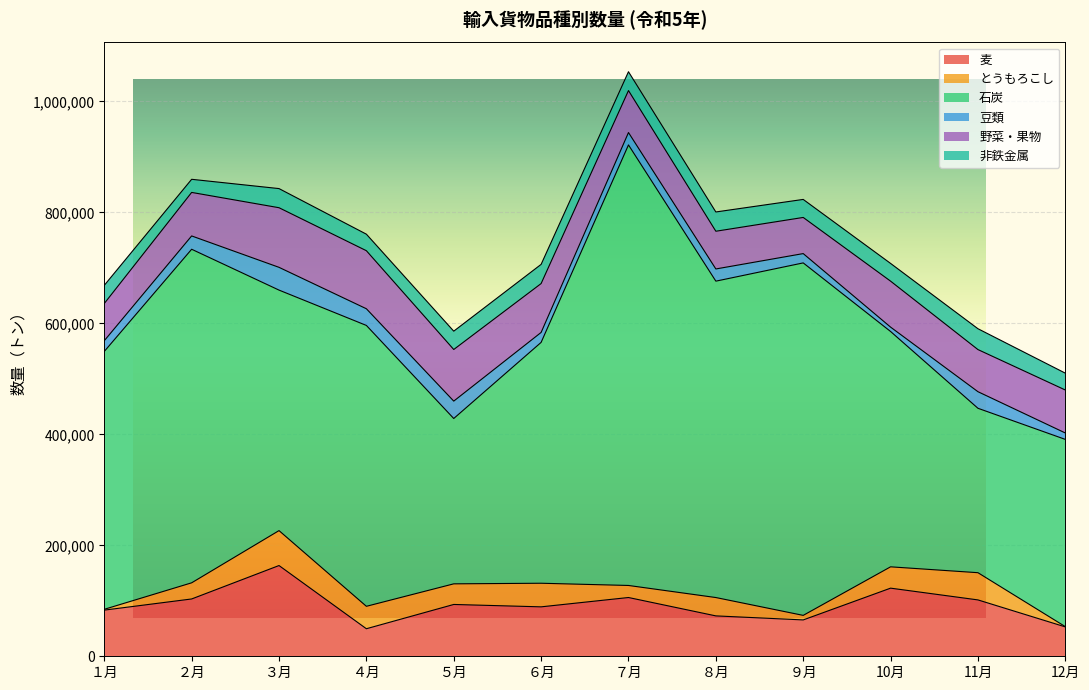

Does the chart display data point markers on the line(s)?

No